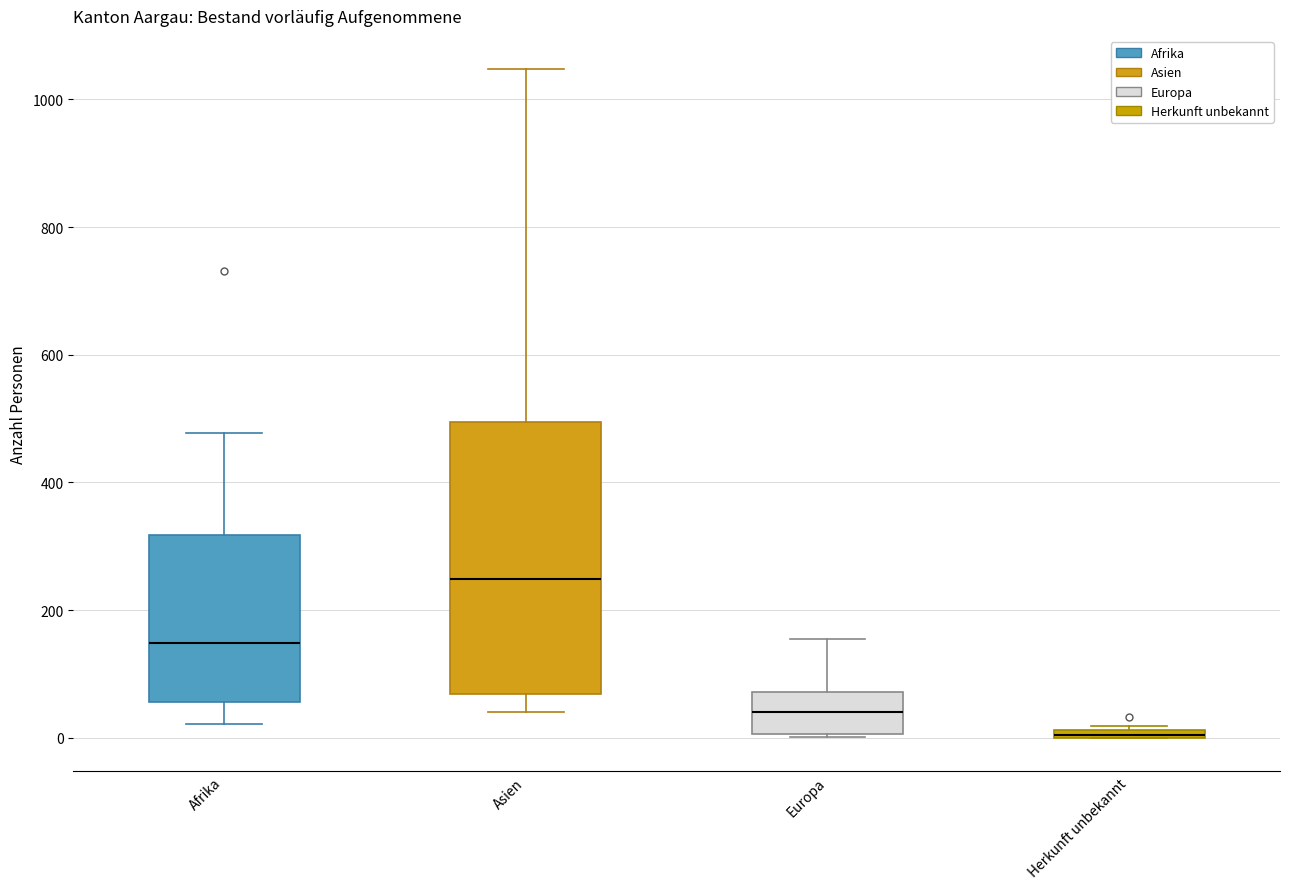

Where does the median line of the box for Afrika sit on the y-axis? The values are not printed on the chart, so give them approximately, as read against the axis.

140